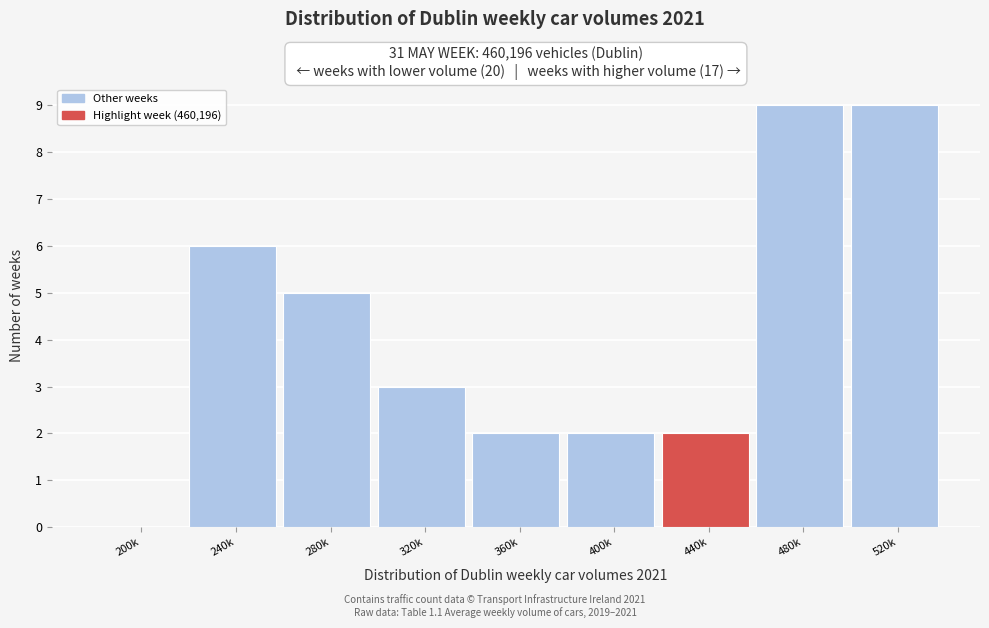

Reading right to left, what are all the values shown in this chart?

520k=9	480k=9	440k=2	400k=2	360k=2	320k=3	280k=5	240k=6	200k=0